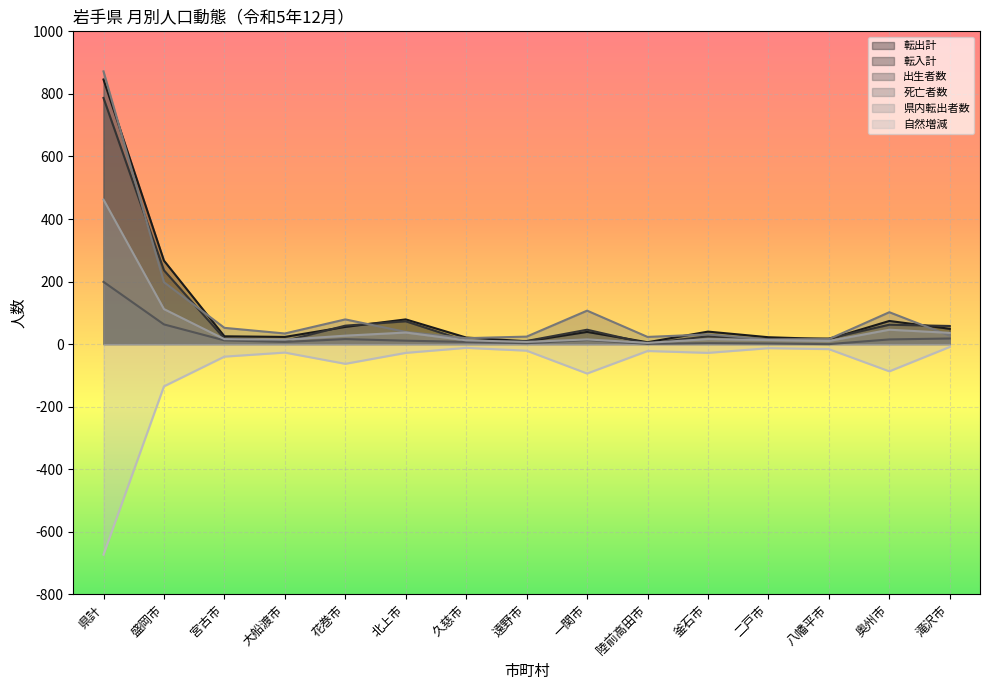

How many lines are shown in the chart?

6